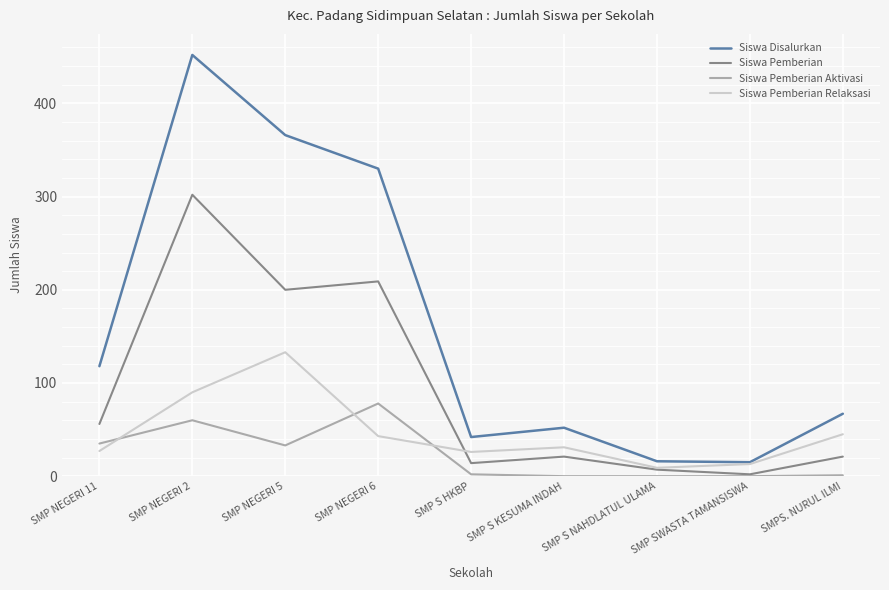

Which category has the highest value in the Siswa Pemberian Relaksasi series?

SMP NEGERI 5